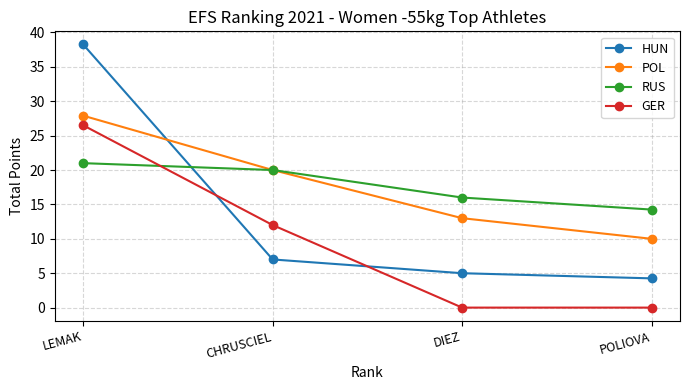

How many data points in POL are less than 20?

2